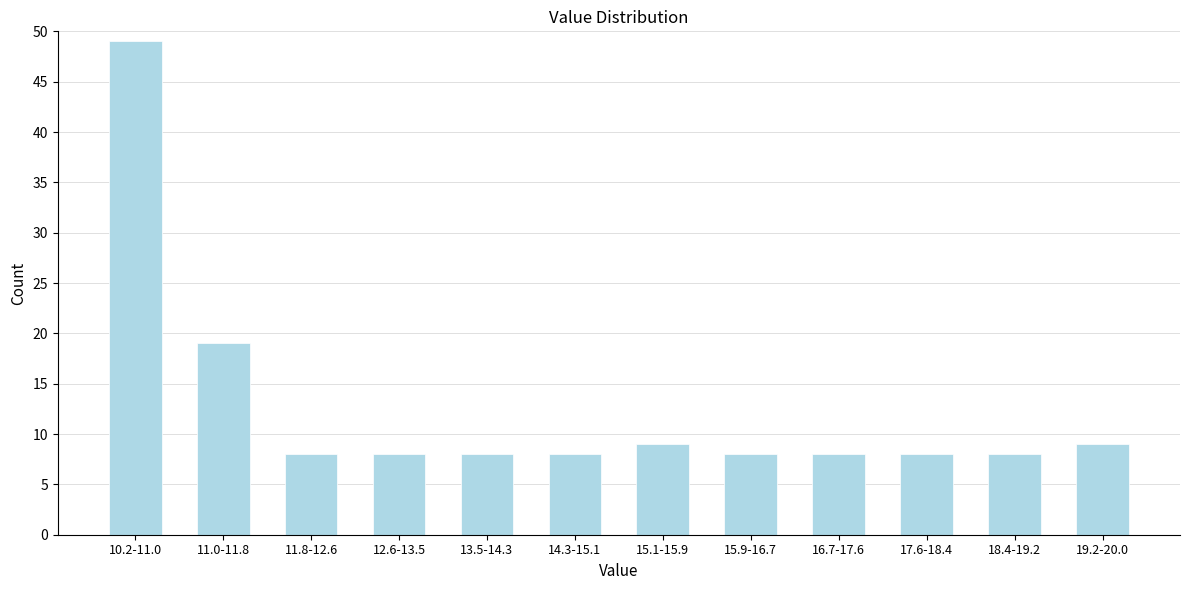

Reading left to right, what are all the values shown in this chart?

49	19	8	8	8	8	9	8	8	8	8	9